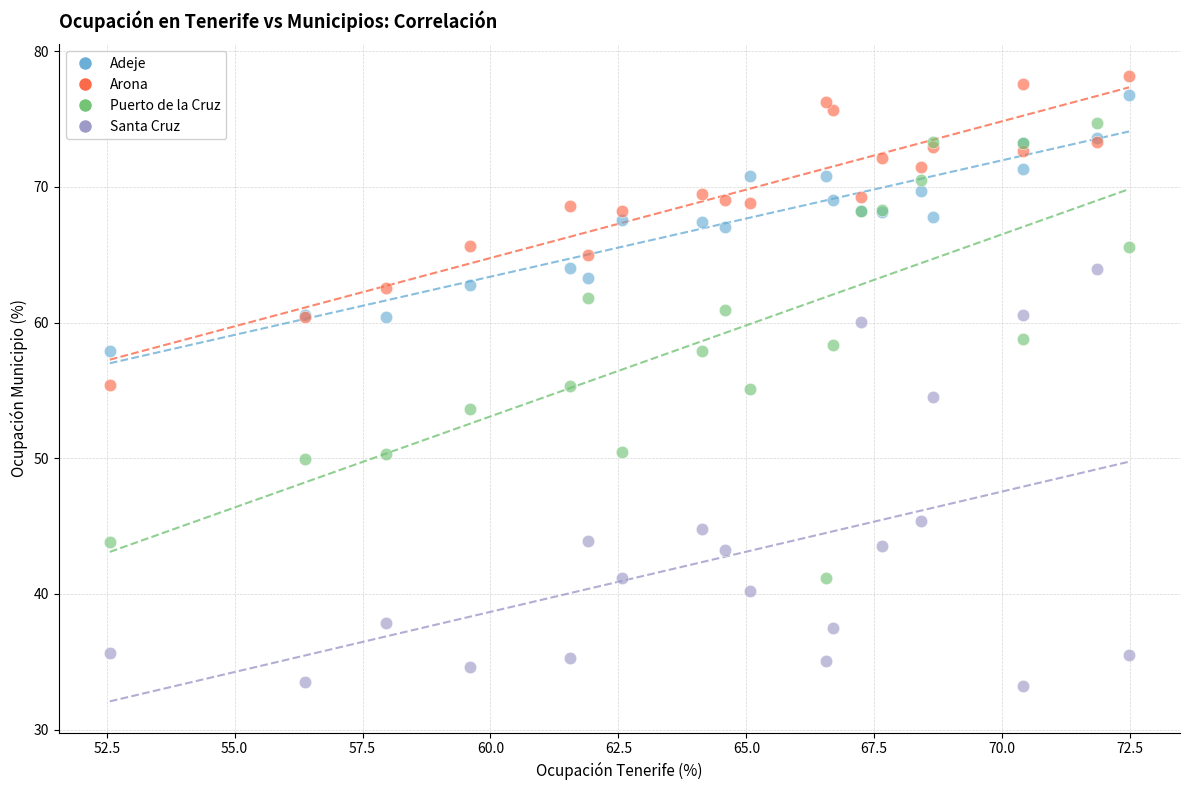

What is the X range (max minus min) for the scatter plot?

19.9